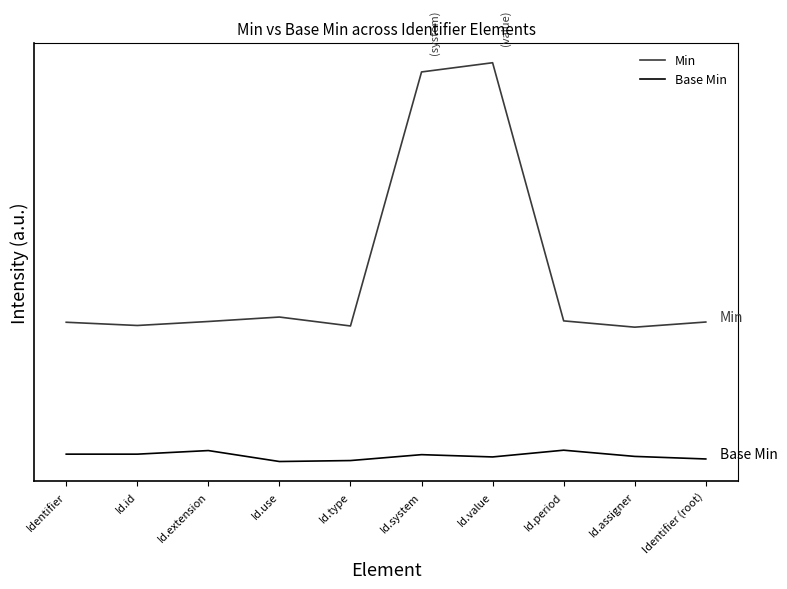

Reading right to left, what are all the values shown in this chart?

Min: 0.5	0.5	0.5	1.5	1.5	0.5	0.5	0.5	0.5	0.5
Base Min: -0.0	-0.0	0.0	-0.0	-0.0	-0.0	-0.0	0.0	-0.0	-0.0